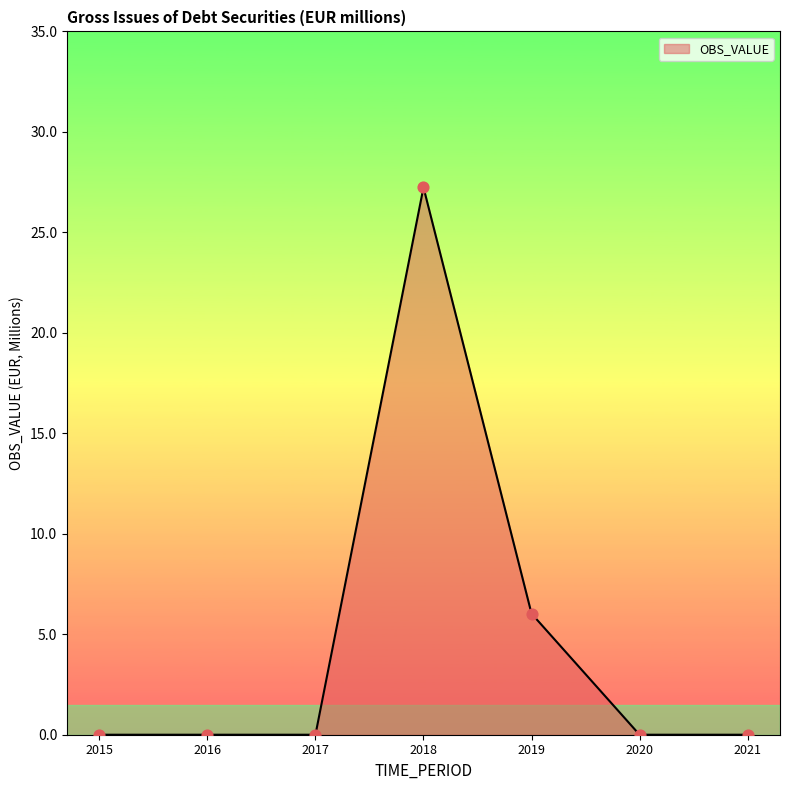

Which has a higher value, 2021 or 2019?

2019